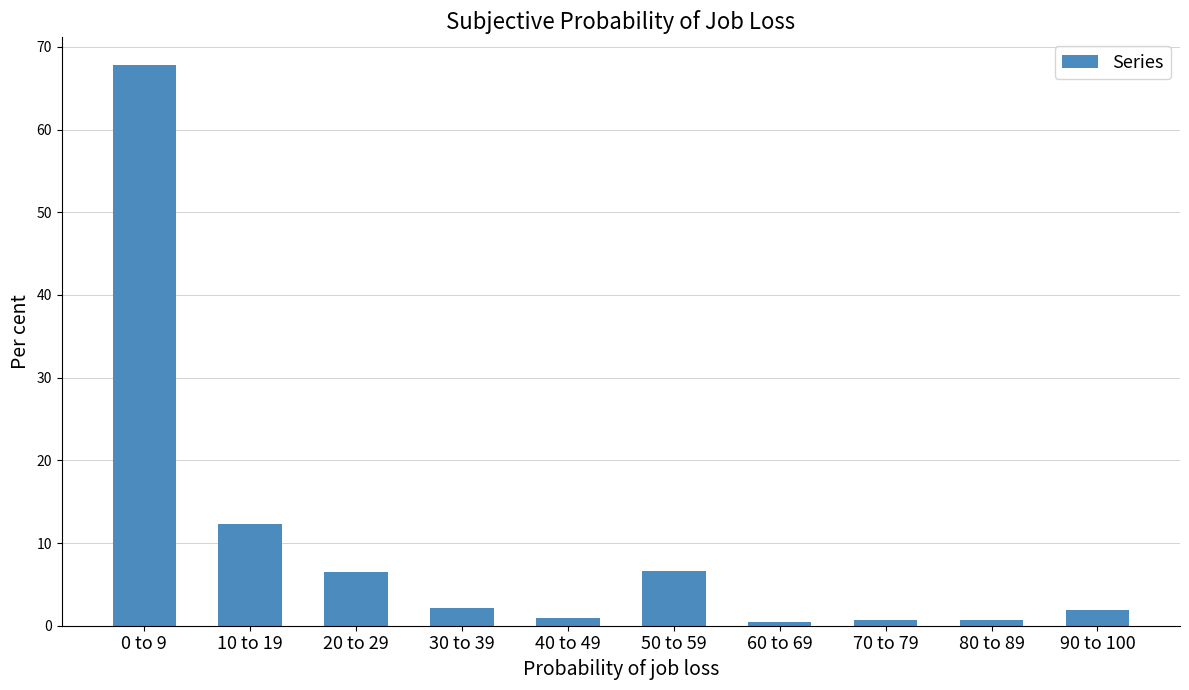

What is the greatest value displayed?

67.8